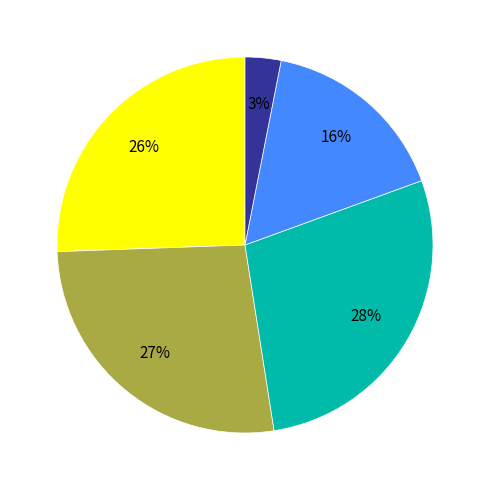

To the nearest percent, what is the average slice percentage?

20%